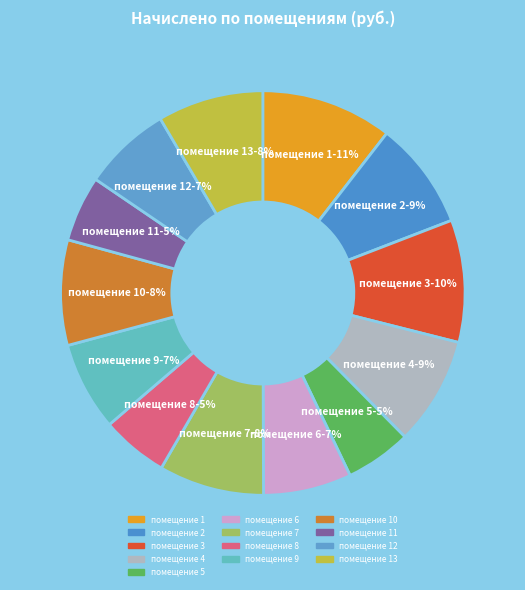

How many slices are in this pie chart?

13